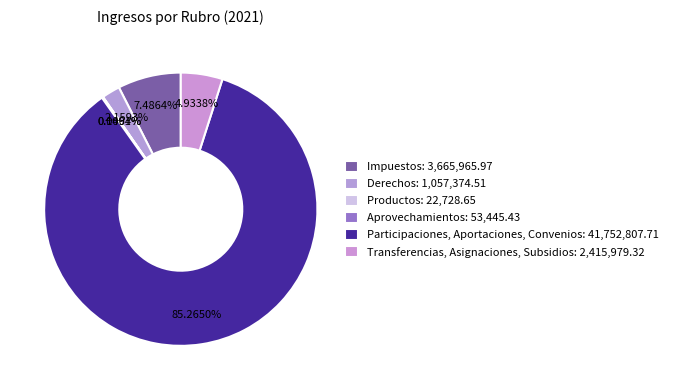

How many slices are in this pie chart?

6